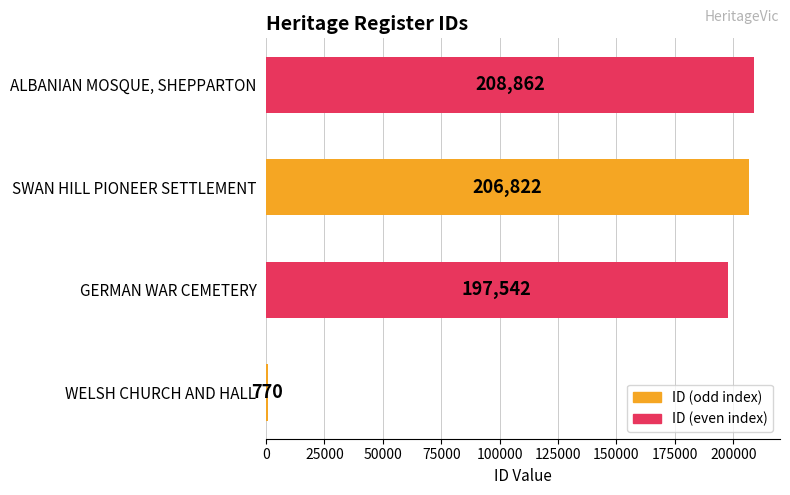

Approximately how many times larger is the value at GERMAN WAR CEMETERY compared to SWAN HILL PIONEER SETTLEMENT?

1.0